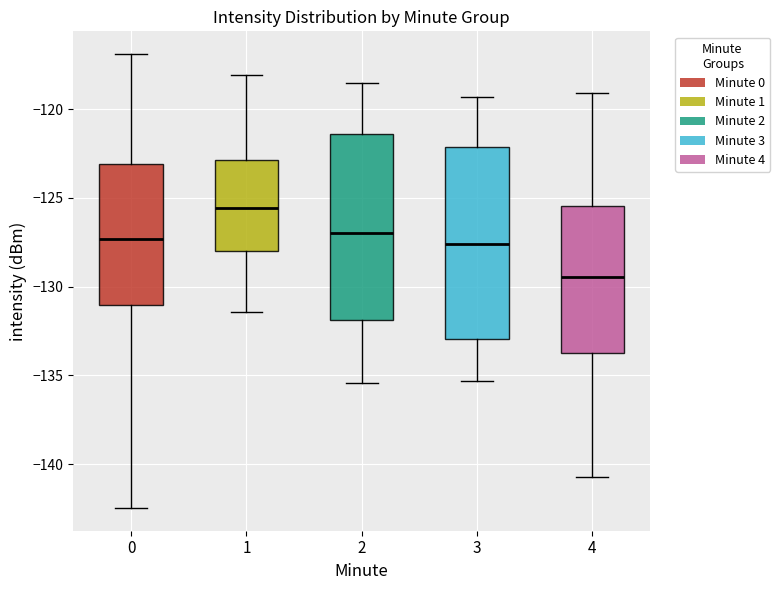

Reading left to right, transcribe this box plot: for each box, give where its median line is, the range the box spans, and where its two whiskers end, as read against the y-axis. The values are not printed on the chart, so give them approximately, as read against the axis.

0: median -127.5, box -131.0 to -123.0, whiskers -142.5 to -117.0
1: median -125.5, box -128.0 to -123.0, whiskers -131.5 to -118.0
2: median -127.0, box -132.0 to -121.5, whiskers -135.5 to -118.5
3: median -127.5, box -133.0 to -122.0, whiskers -135.5 to -119.5
4: median -129.5, box -133.5 to -125.5, whiskers -140.5 to -119.0